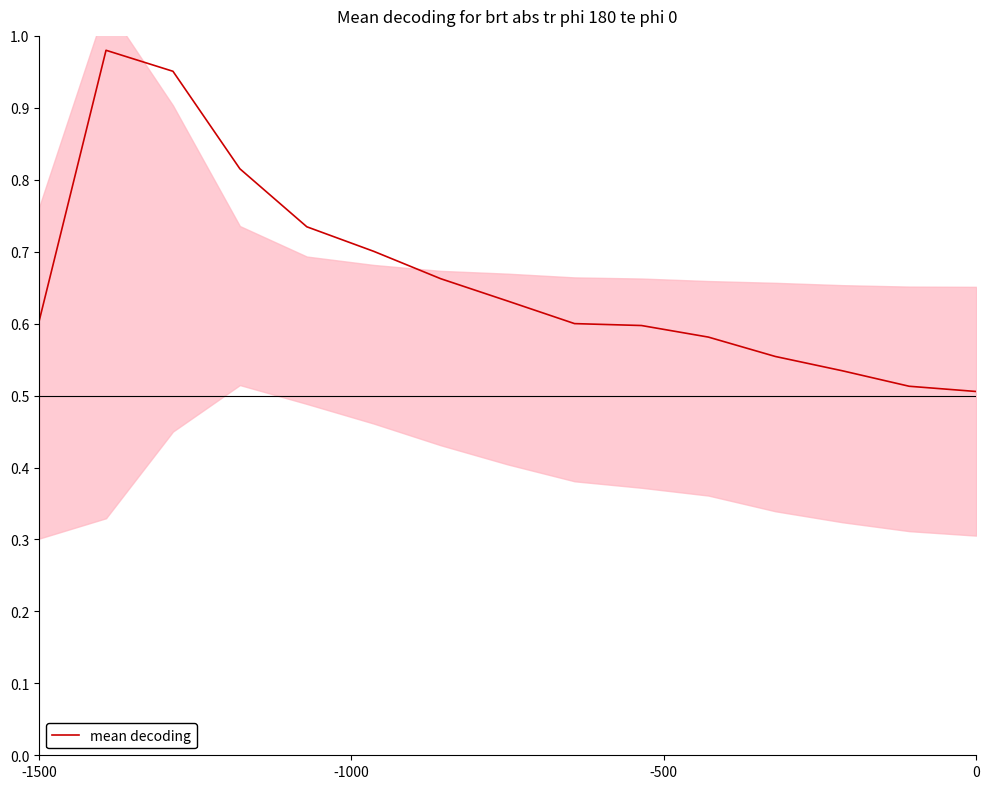

What is the value of the 14th point from the left?

0.5